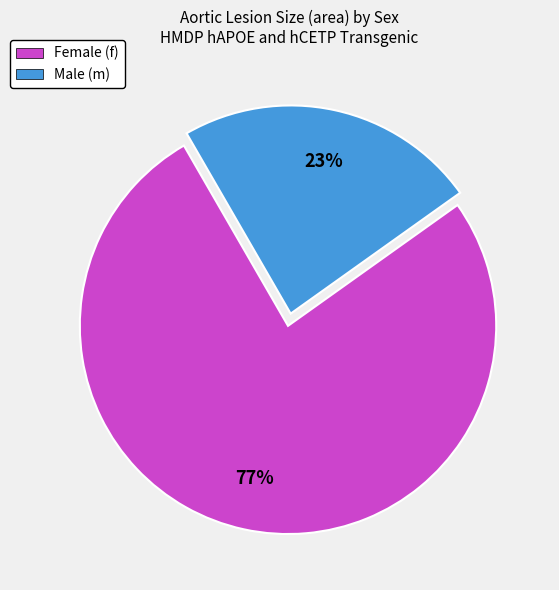

What is the largest slice in the pie chart?

Female (f)